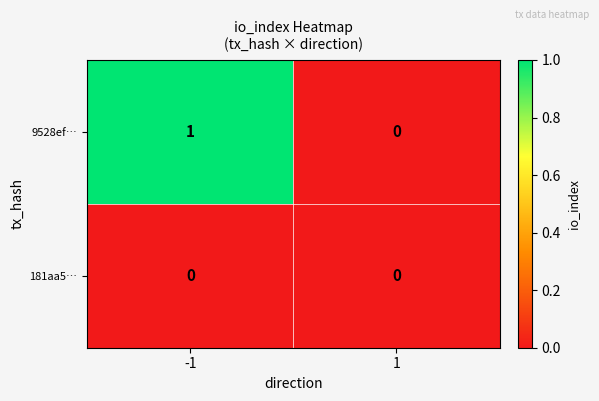

Which series has the largest range (max minus min)?

9528ef…